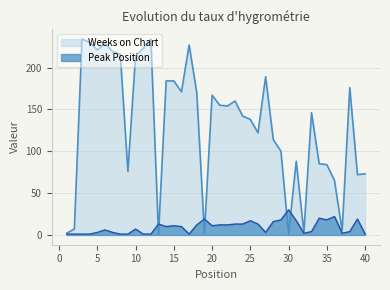

In Peak Position, how many points are lower than both neighbors (excluding endpoints)?

7